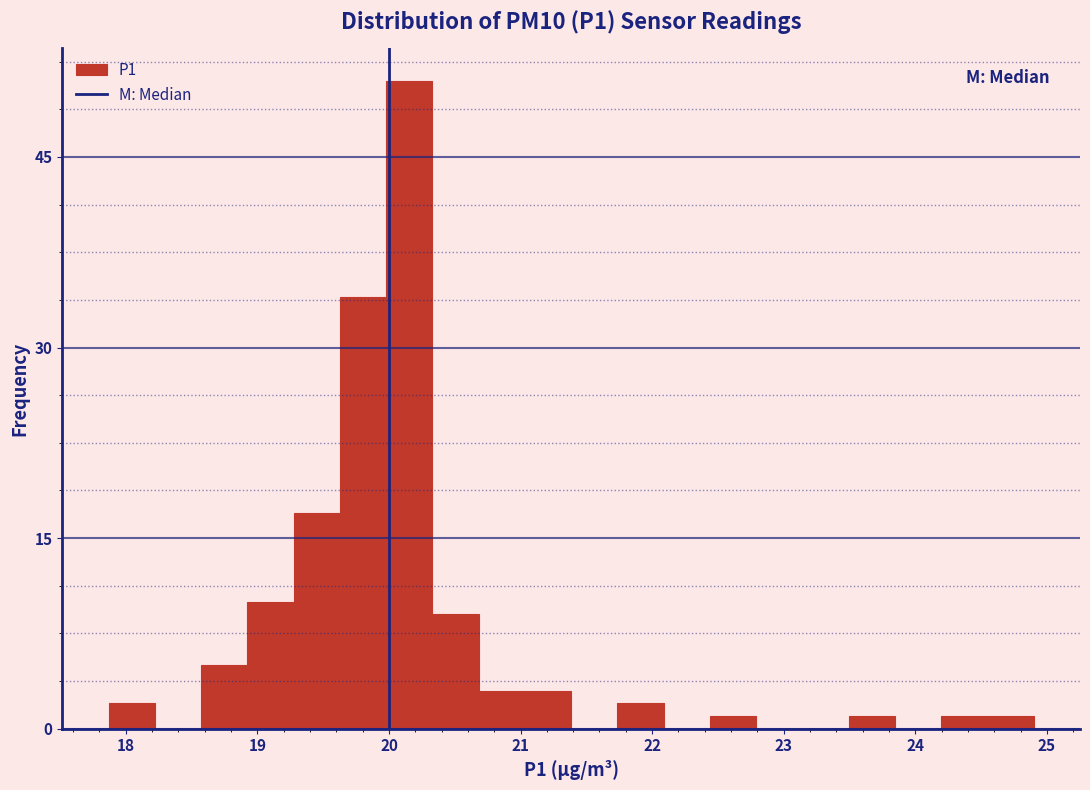

Read against the x-axis, roughly where is the centre of the tallest bar?

20.2